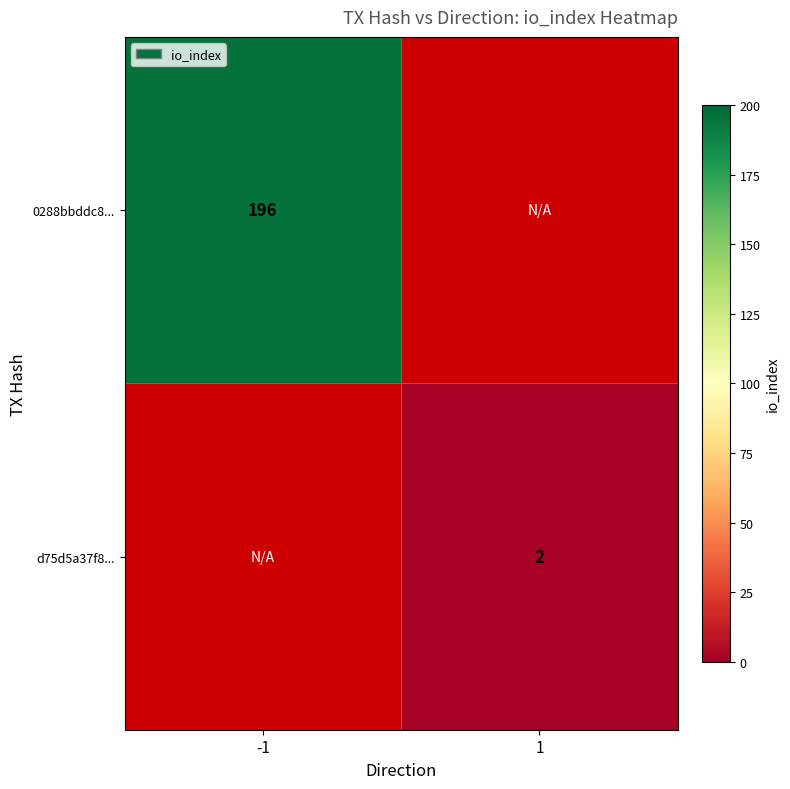

The 0288bbddc8... series shows 196 at -1. True or false?

True